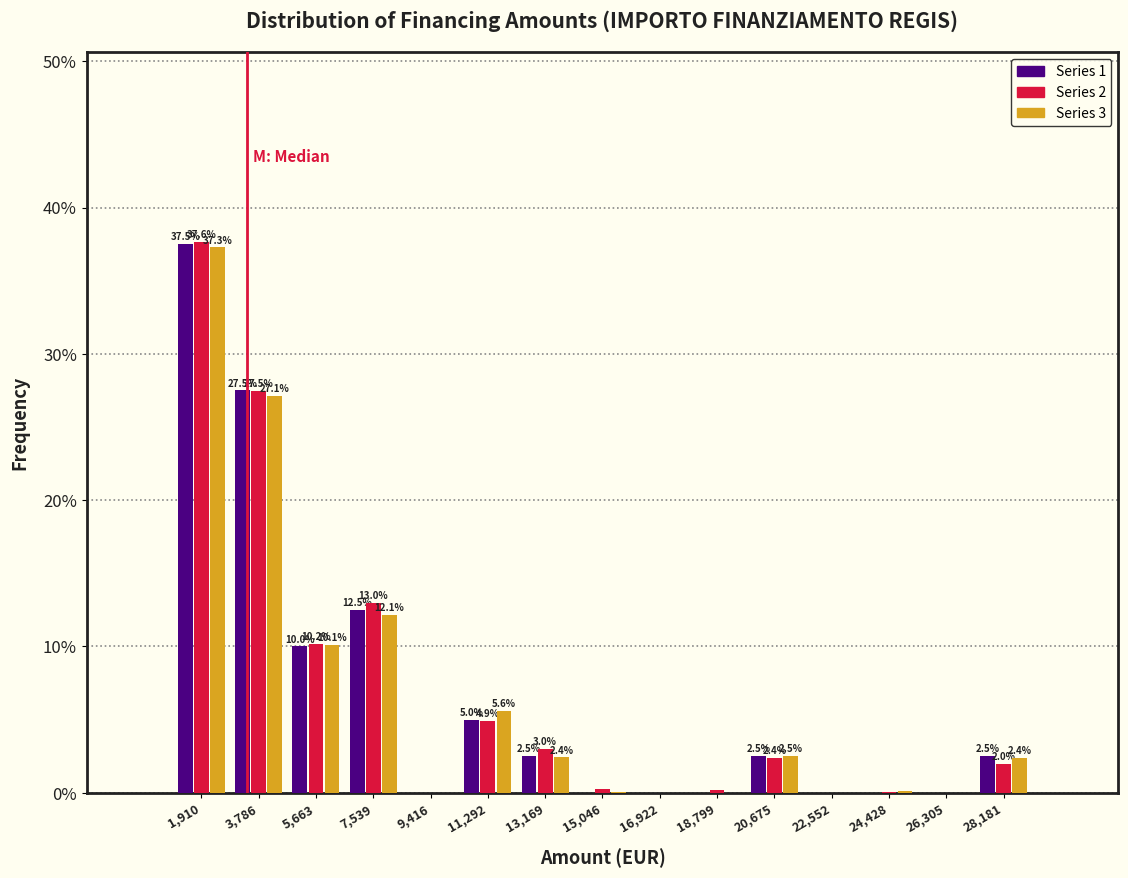

In the Series 1 series, which range on the x-axis has the tallest bar?

1000 to 2800